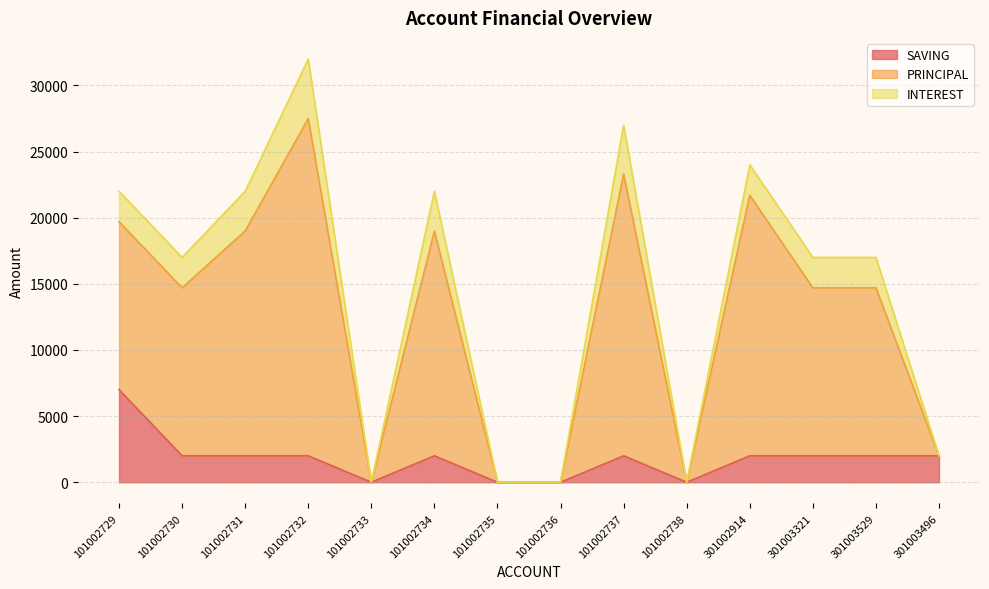

The value of SAVING at 101002731 is 713. True or false?

False